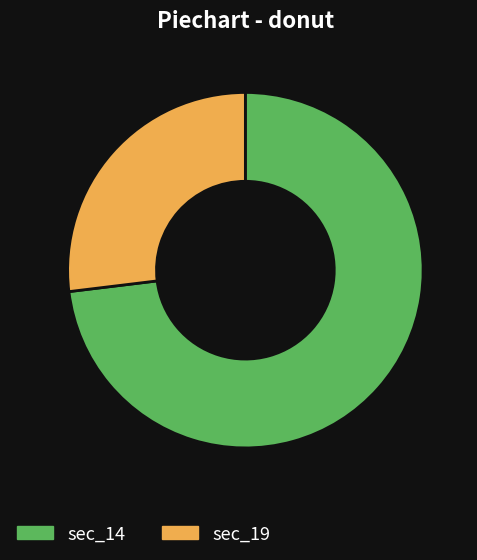

Which has a higher value, sec_19 or sec_14?

sec_14